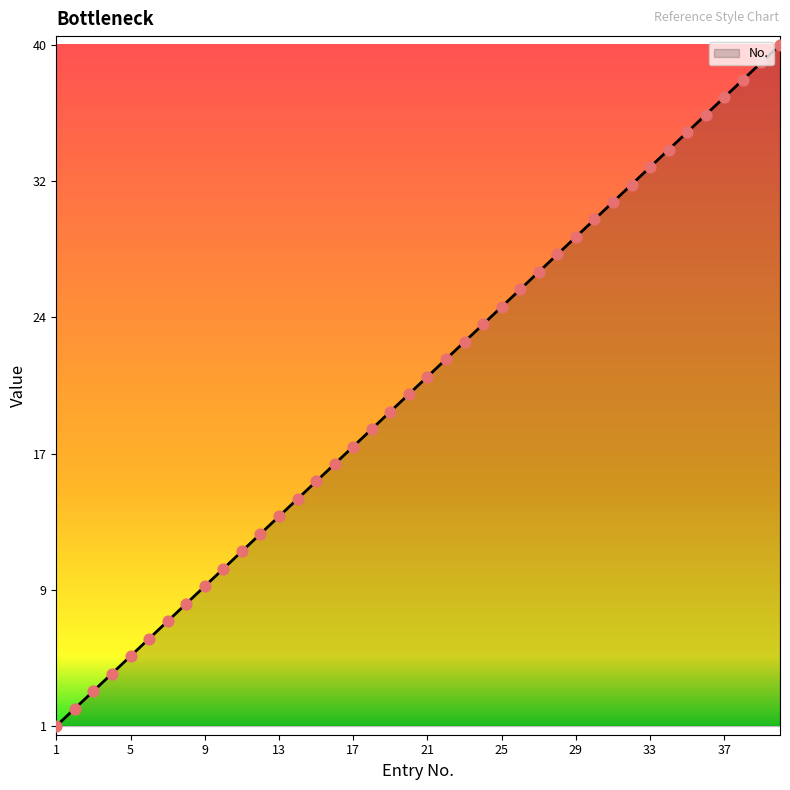

What is the maximum value shown in the chart?

40